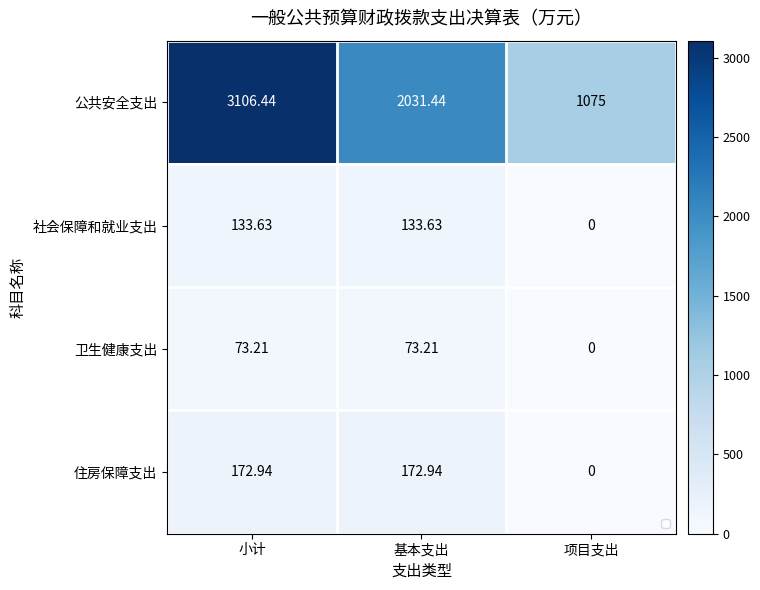

Count the number of data series in this chart.

4